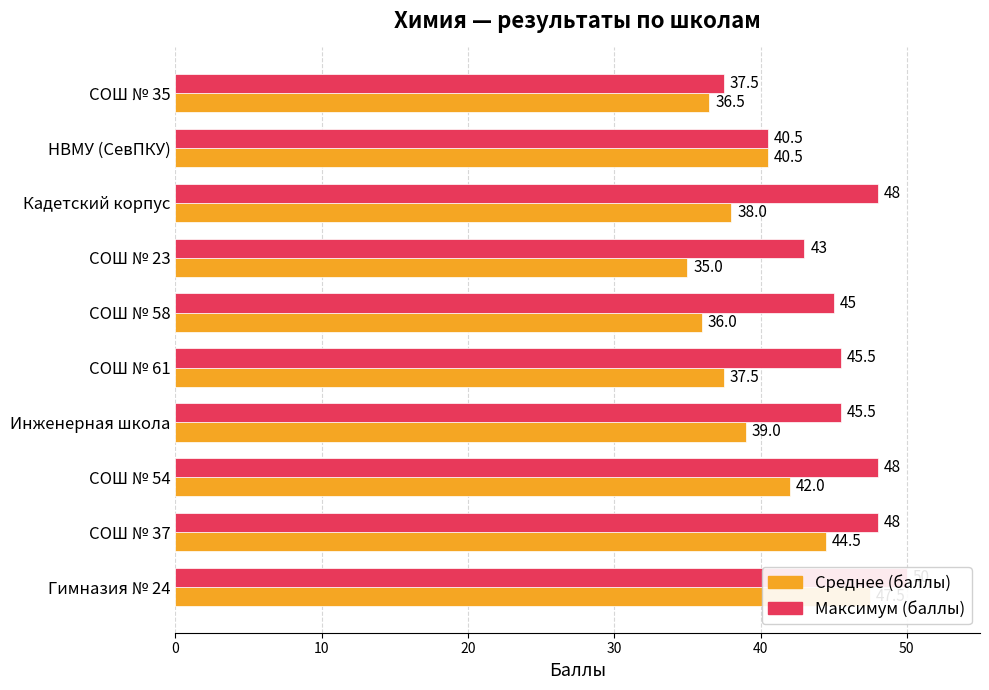

What is the smallest value displayed?

35.0